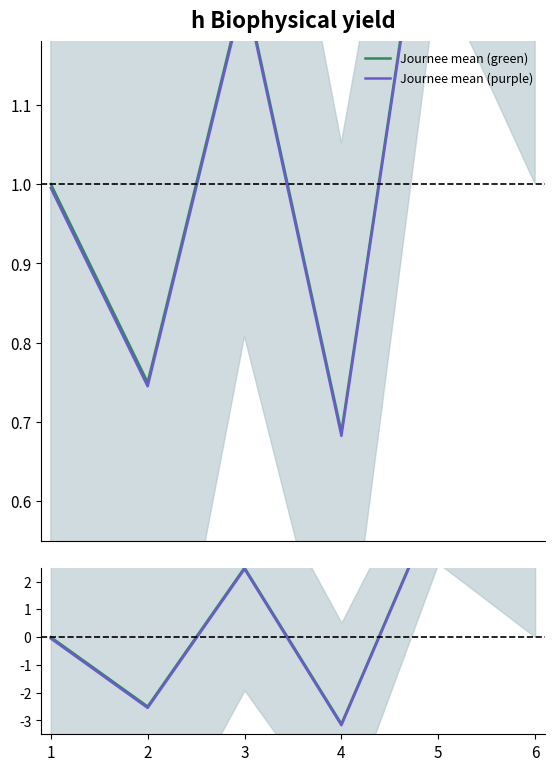

True or false: Purple diff has more than 0 points higher than both neighbors.

True